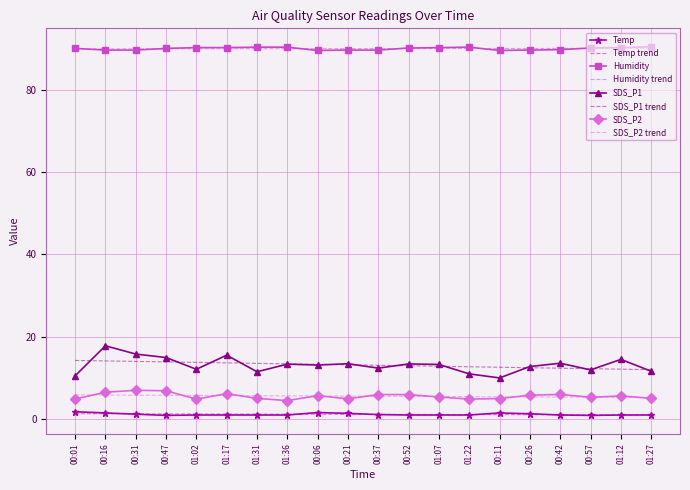

What is the greatest value displayed?

90.4